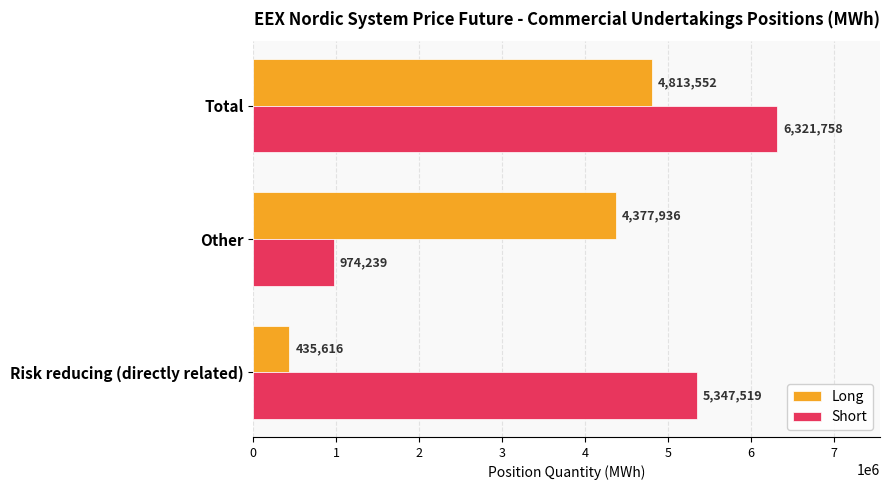

What is the total value across all series at Total?

11135310